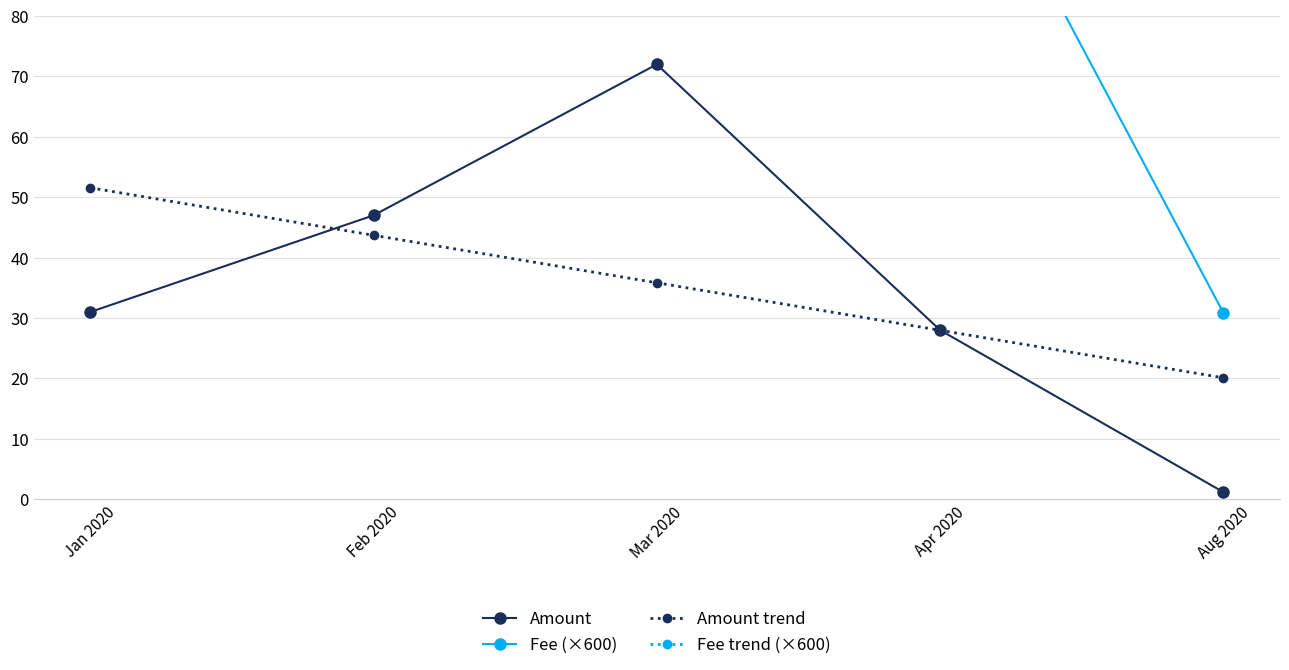

What is the difference between the highest and lowest values at Aug 2020?

90.6